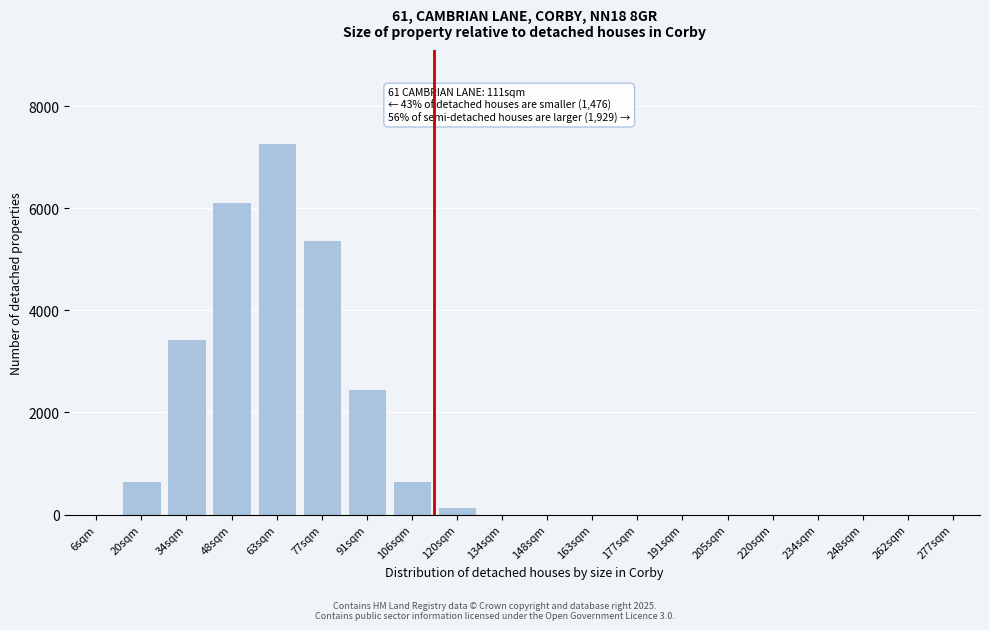

Is it true that the value at 106sqm is 667?

True